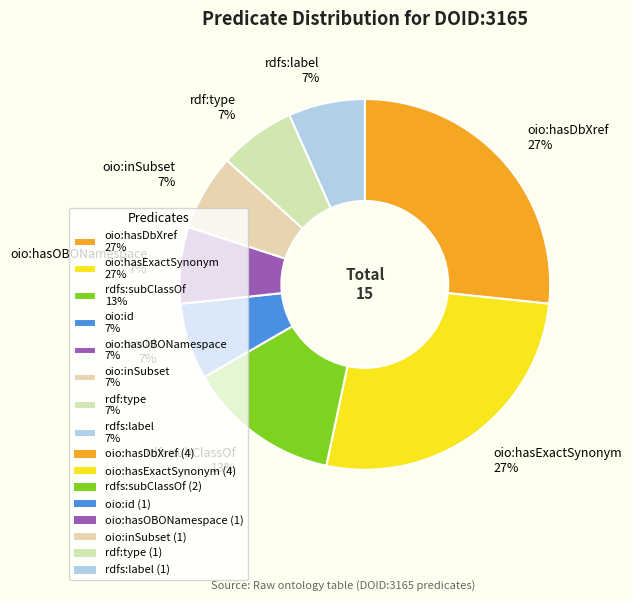

To the nearest percent, what percentage of the pie is oio:inSubset?

7%